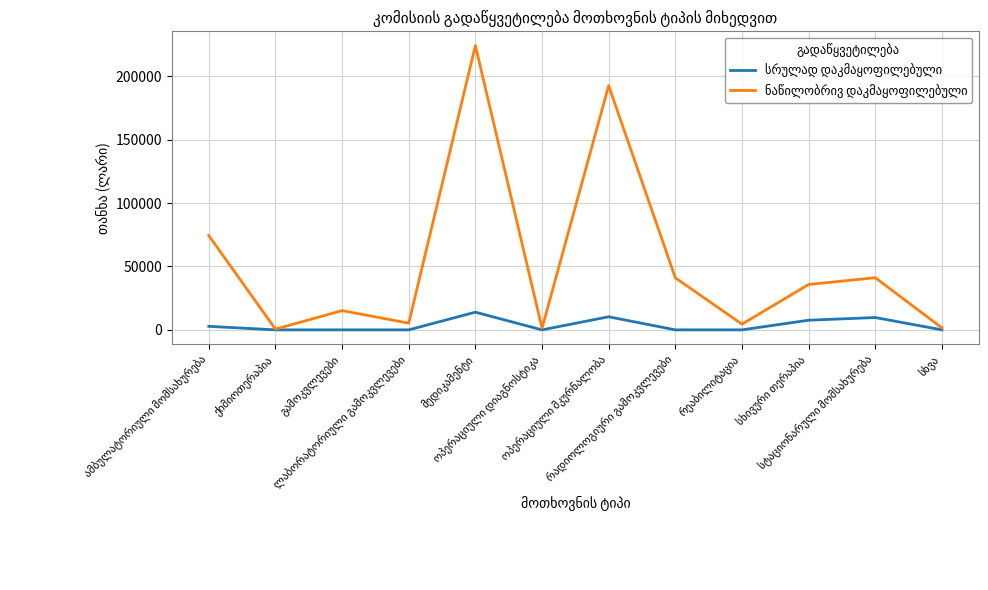

Rank the series by their maximum value, from highest to lowest.

ნაწილობრივ დაკმაყოფილებული, სრულად დაკმაყოფილებული